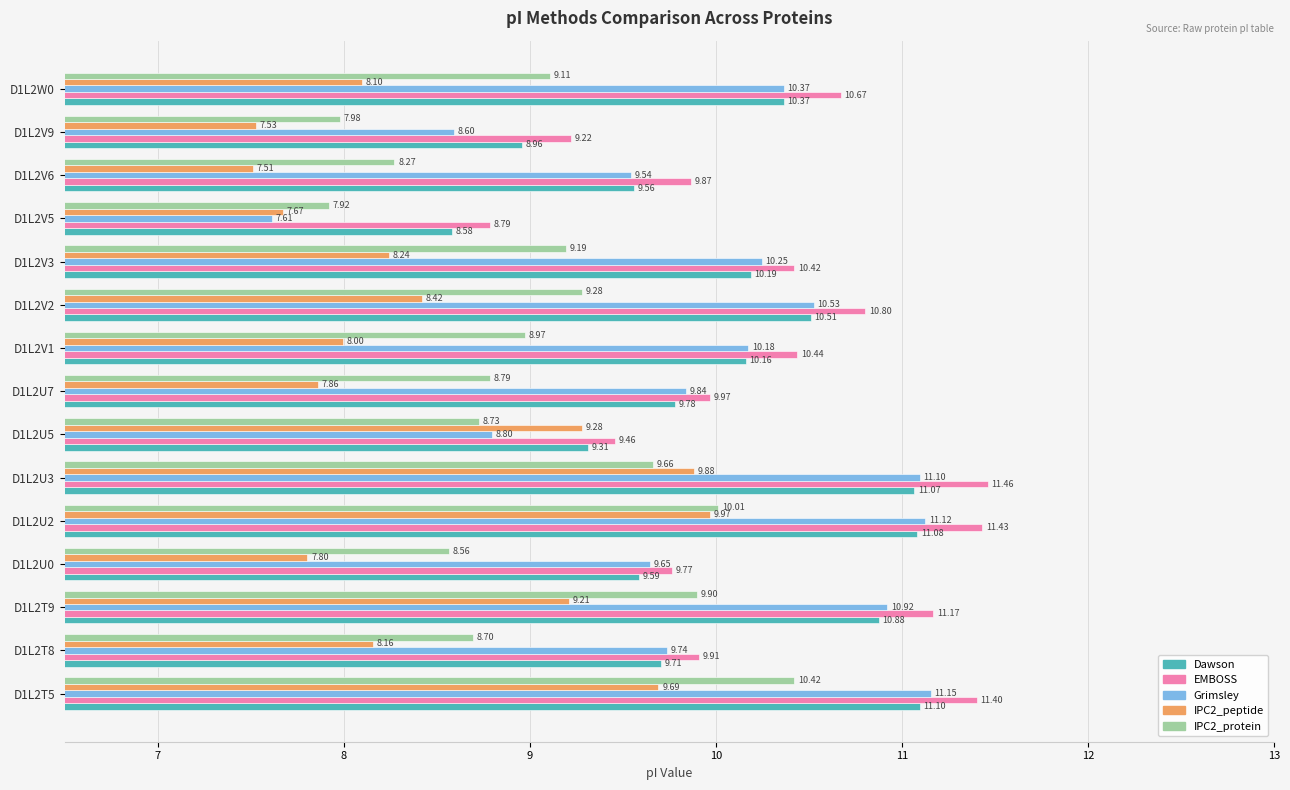

Between D1L2T8 and D1L2V9, which series saw the biggest shift?

Grimsley